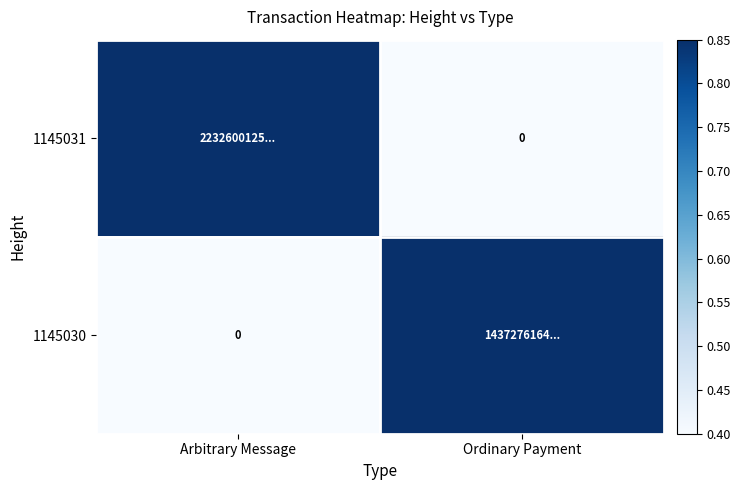

Which series has the largest range (max minus min)?

1145031